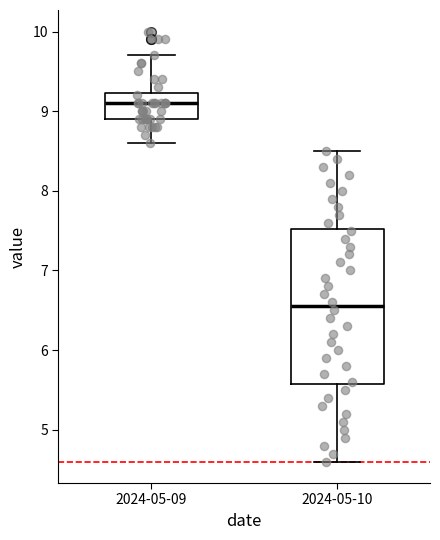

Comparing the boxes themselves (not the whiskers), which one is the tallest?

2024-05-10